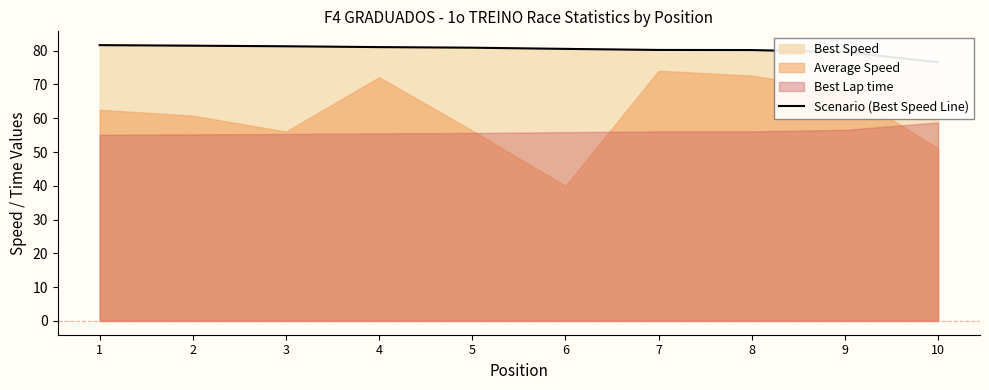

Rank the categories by value from lowest to highest.

10, 9, 8, 7, 6, 5, 4, 3, 2, 1